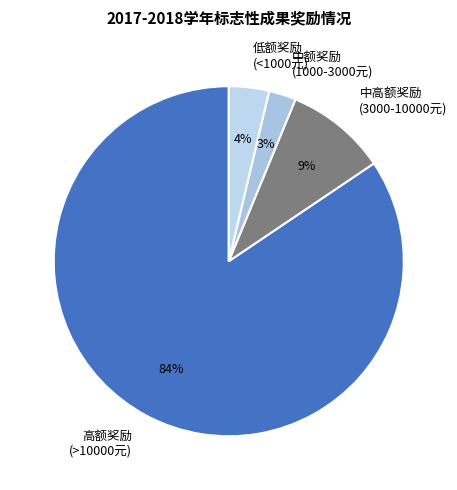

Combined, do 中高额奖励 (3000-10000元) and 低额奖励 (<1000元) account for over 50%?

No